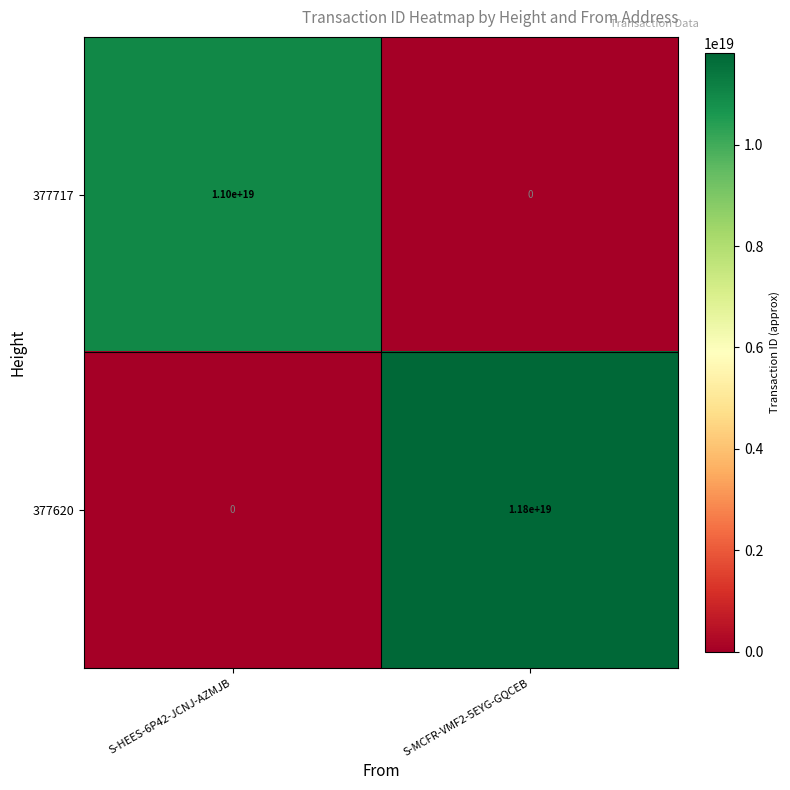

Rank the series at S-HEES-6P42-JCNJ-AZMJB from highest to lowest value.

377717, 377620